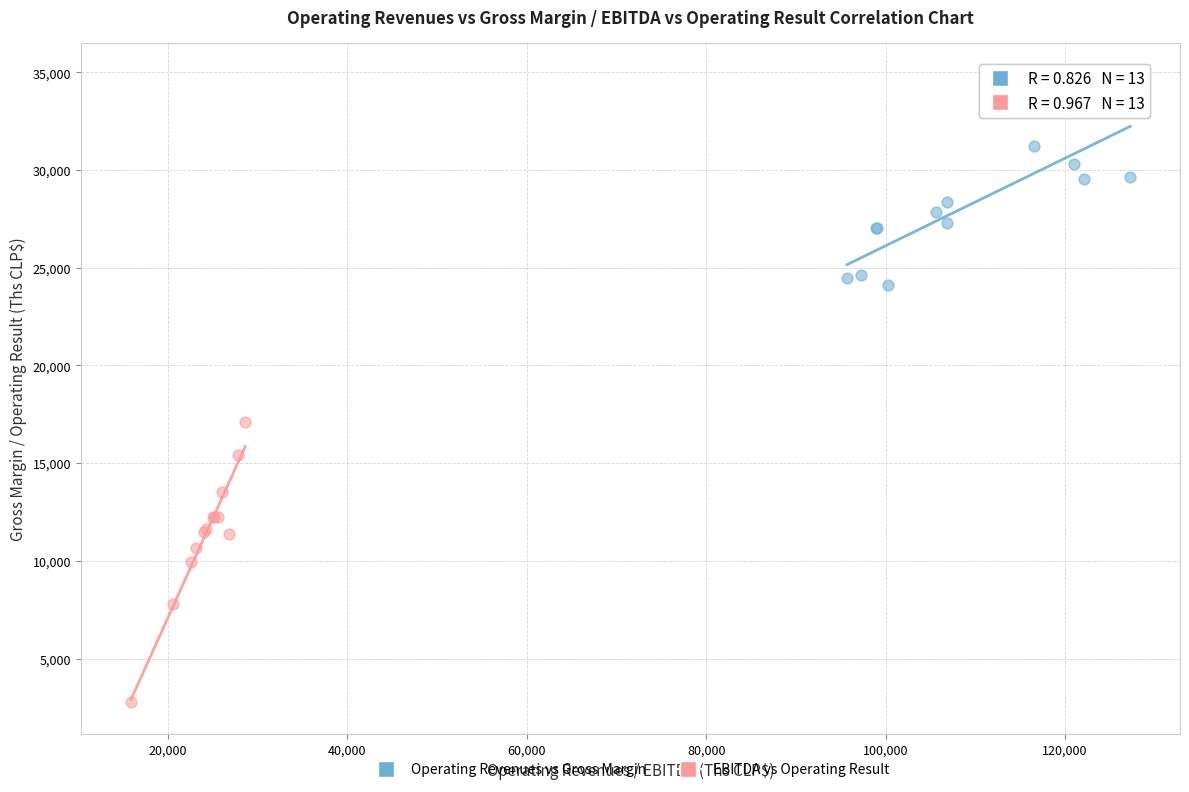

Which series has the widest spread of Y values?

EBITDA vs Operating Result